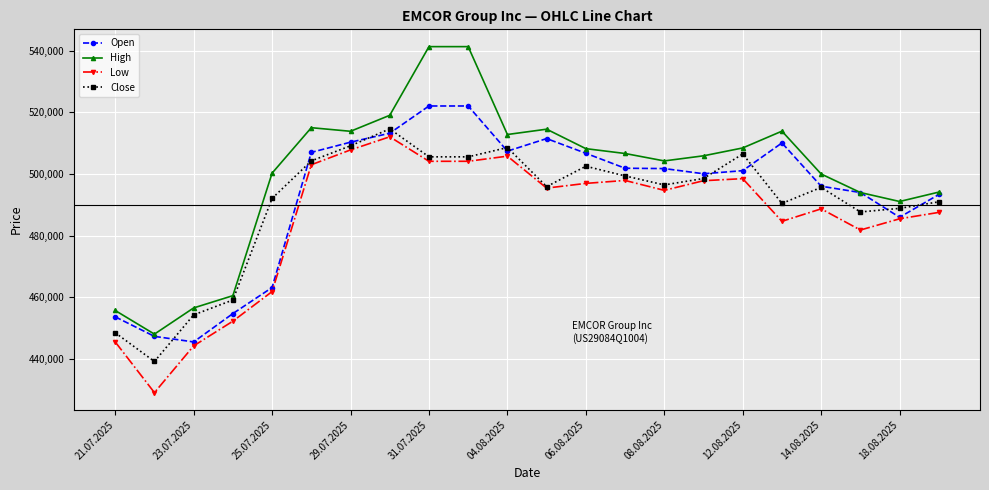

Which series has the widest spread of values?

High